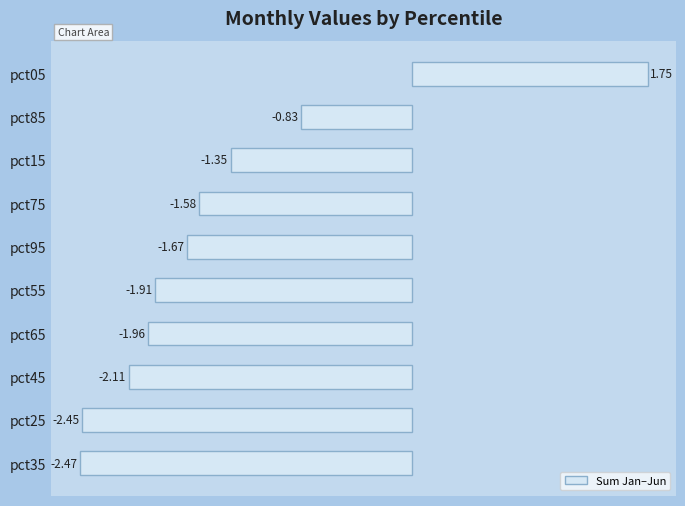

List the labels in order of value, smallest first.

pct35, pct25, pct45, pct65, pct55, pct95, pct75, pct15, pct85, pct05